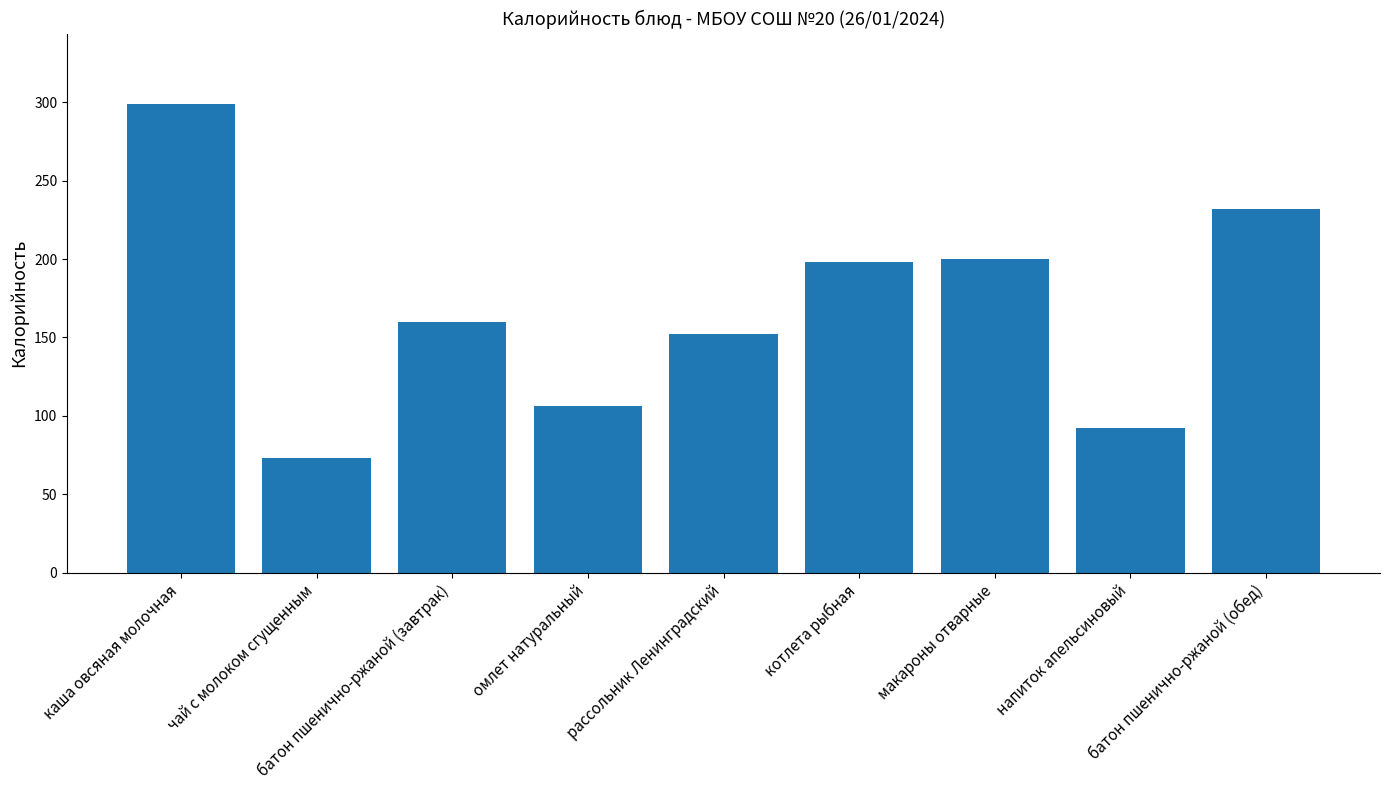

Reading left to right, transcribe all the data shown in this chart.

каша овсяная молочная=299	чай с молоком сгущенным=73	батон пшенично-ржаной (завтрак)=160	омлет натуральный=106	рассольник Ленинградский=152	котлета рыбная=198	макароны отварные=200	напиток апельсиновый=92	батон пшенично-ржаной (обед)=232